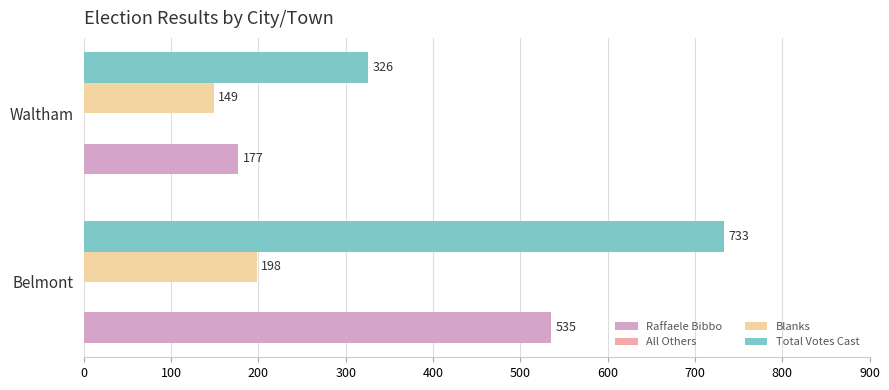

True or false: Total Votes Cast has a value of 153 at Waltham.

False